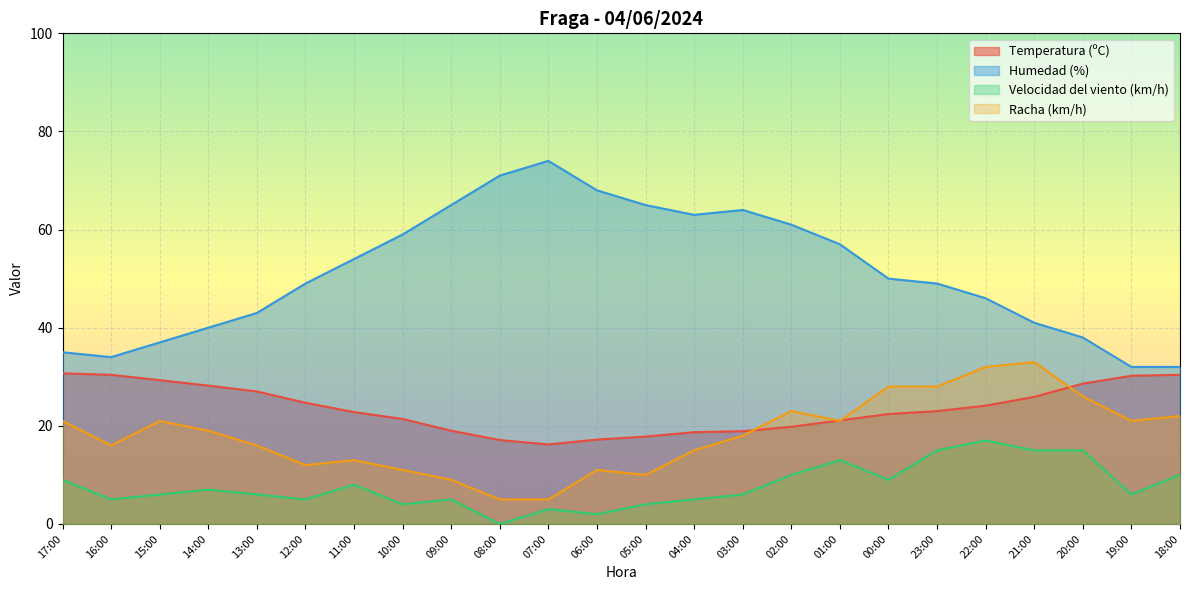

What value does the Humedad (%) series have at 22:00?

46.0